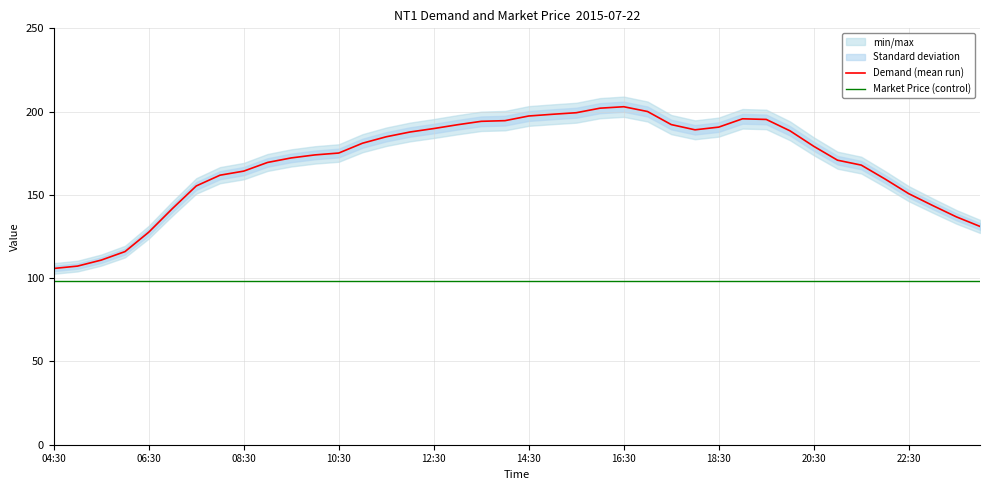

Which series has the largest range (max minus min)?

Demand (mean run)